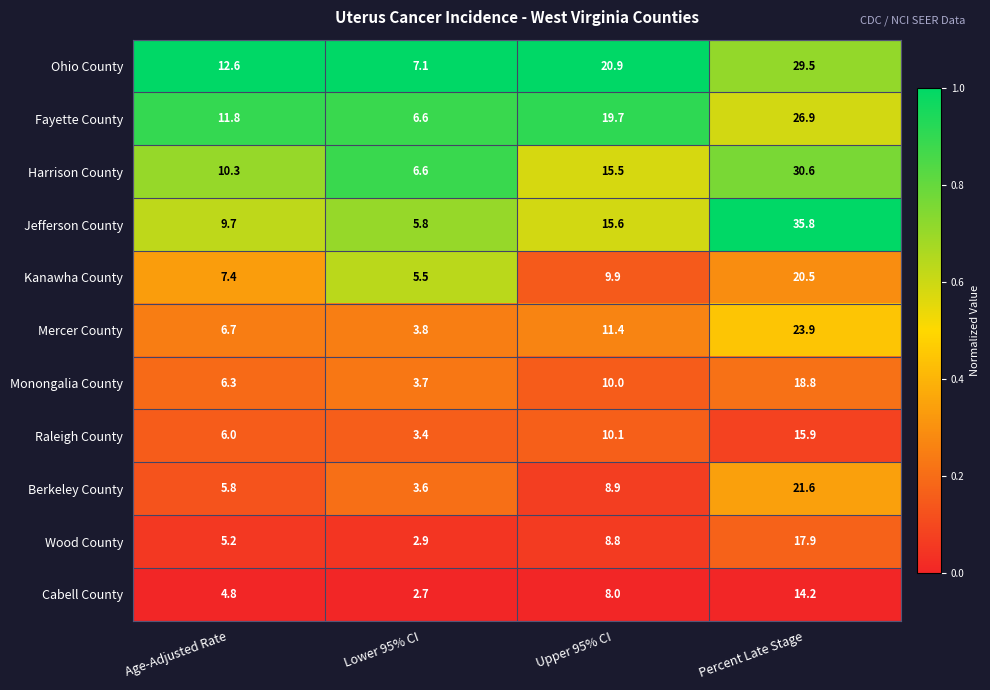

What is the greatest value displayed?

35.8